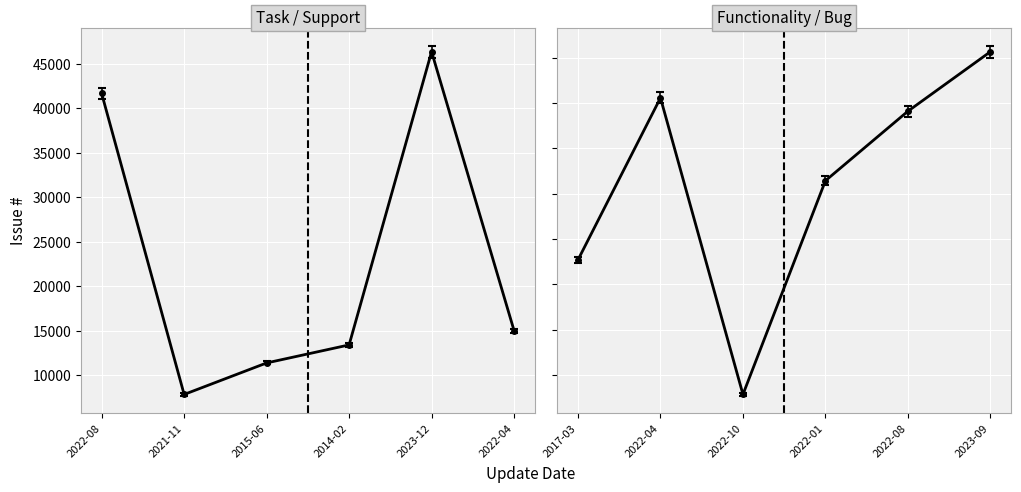

Reading left to right, what are all the values shown in this chart?

2022-08-23=41653	2021-11-27=7859	2015-06-03=11397	2014-02-07=13421	2023-12-13=46341	2022-04-17=15026	2017-03-13=22700	2022-04-21=40567	2022-10-03=7860	2022-01-23=31431	2022-08-29=39098	2023-09-22=45659